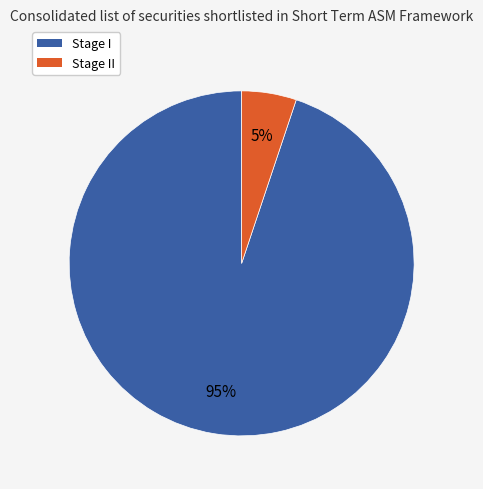

Is there a majority slice in this chart?

Yes